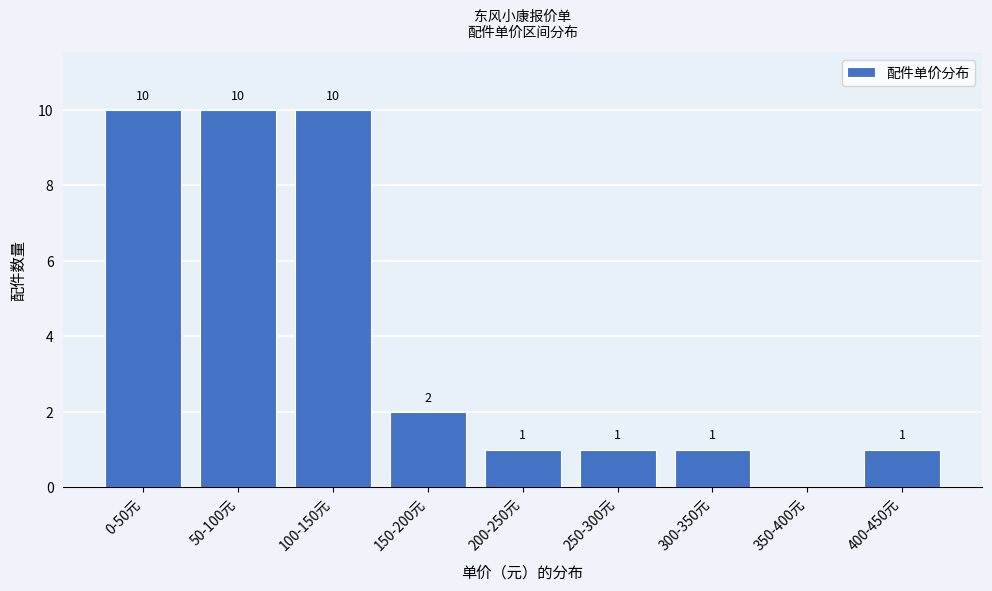

Reading left to right, extract all data points from this chart.

0-50元=10	50-100元=10	100-150元=10	150-200元=2	200-250元=1	250-300元=1	300-350元=1	350-400元=0	400-450元=1